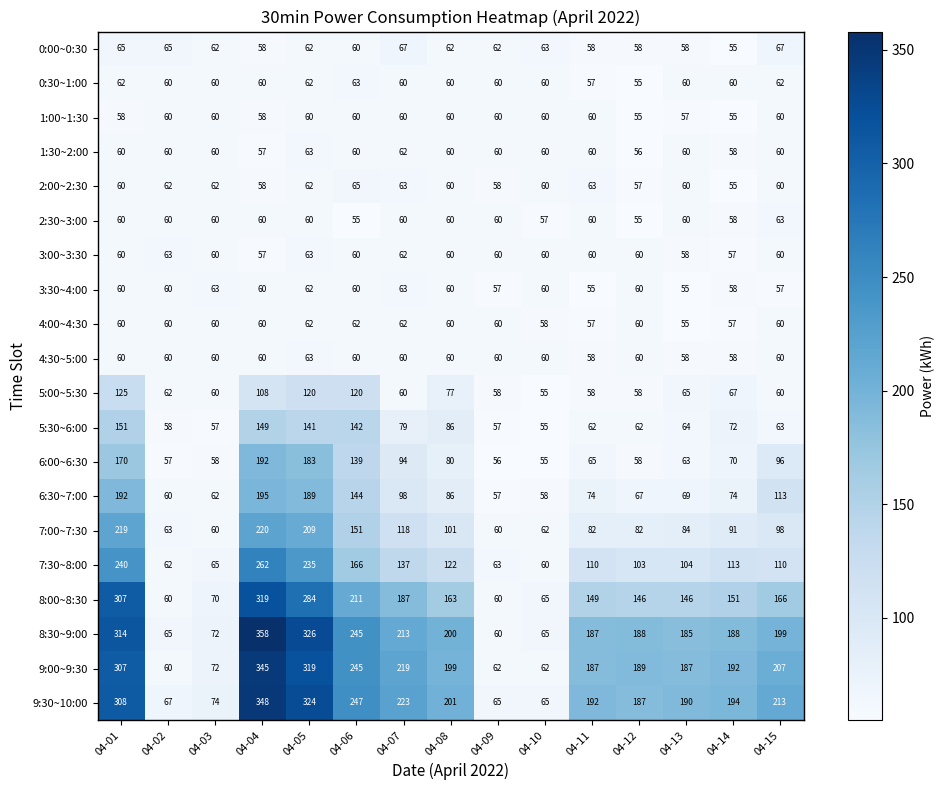

What is the maximum value shown in the chart?

358